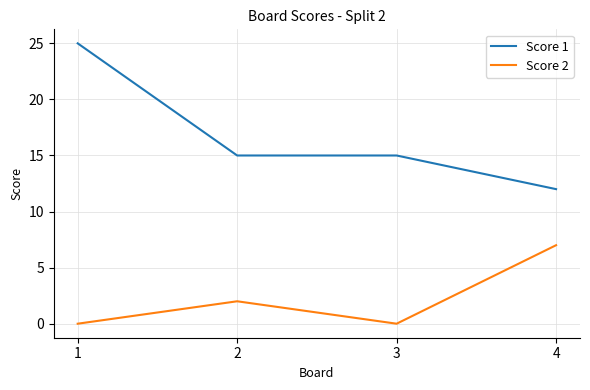

The Score 2 series shows 2 at 3. True or false?

False